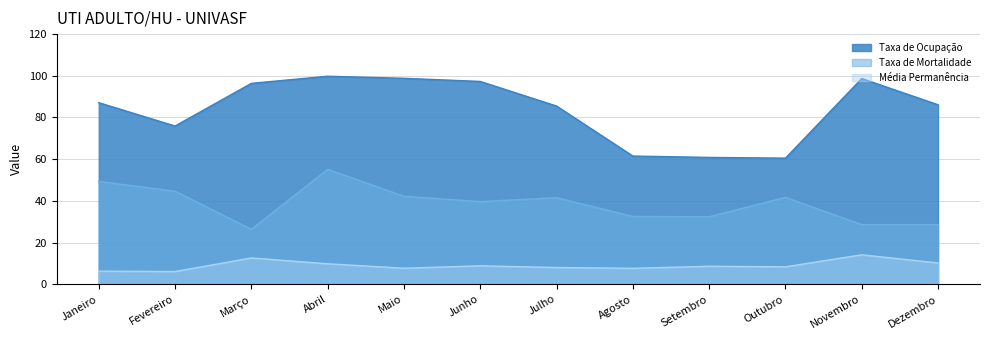

What is the sum of all Taxa de Mortalidade values?

462.3